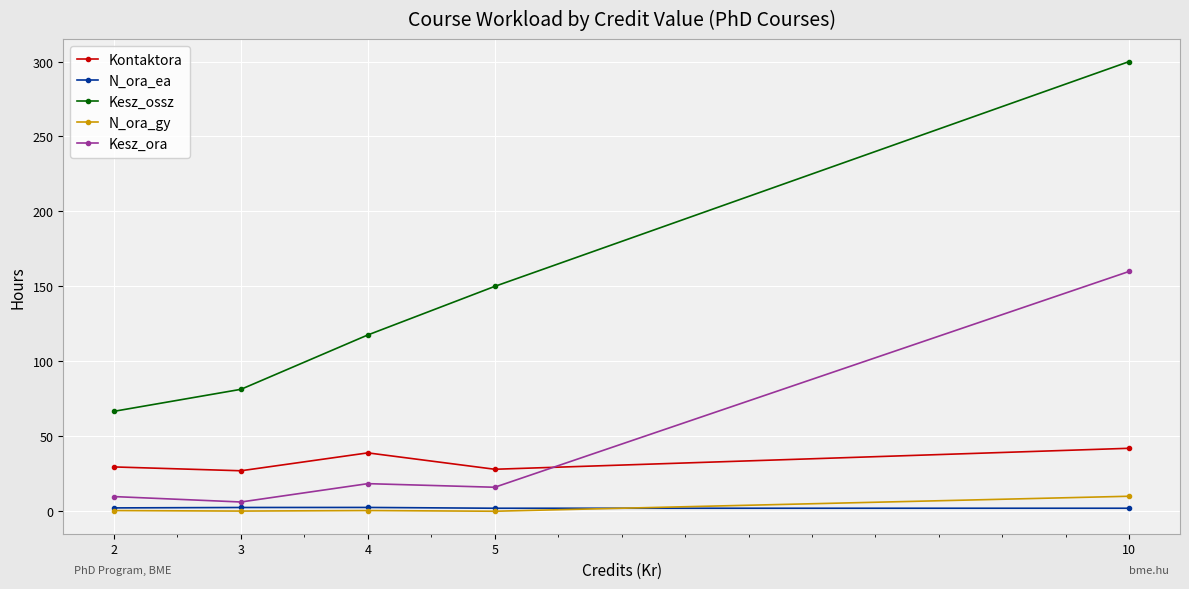

How many lines are shown in the chart?

5